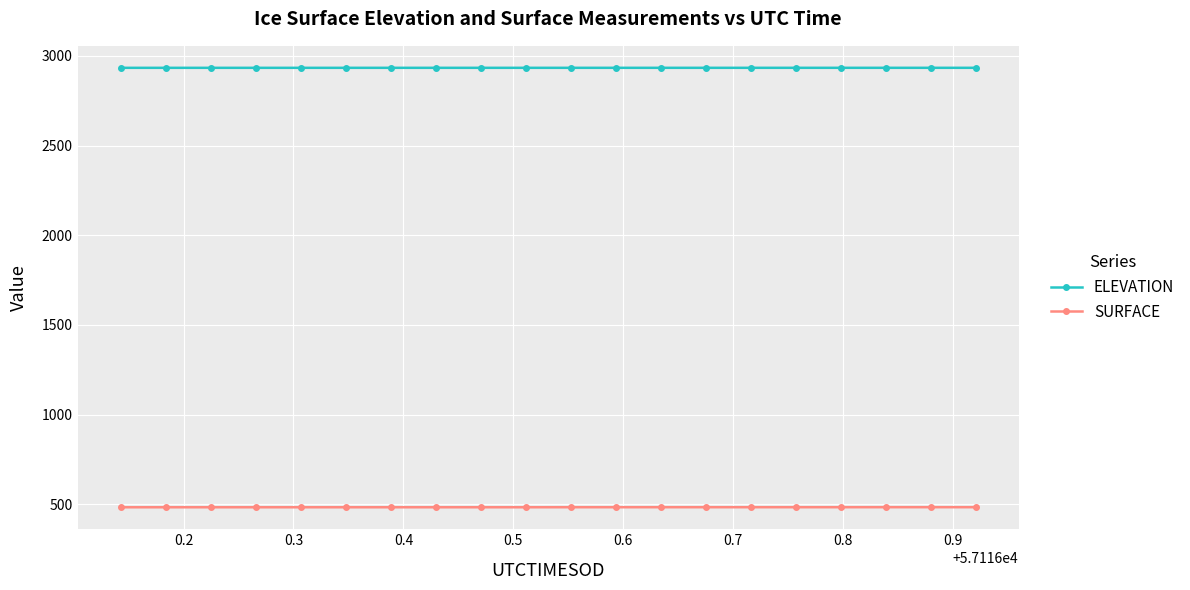

True or false: ELEVATION and SURFACE cross at least once.

False